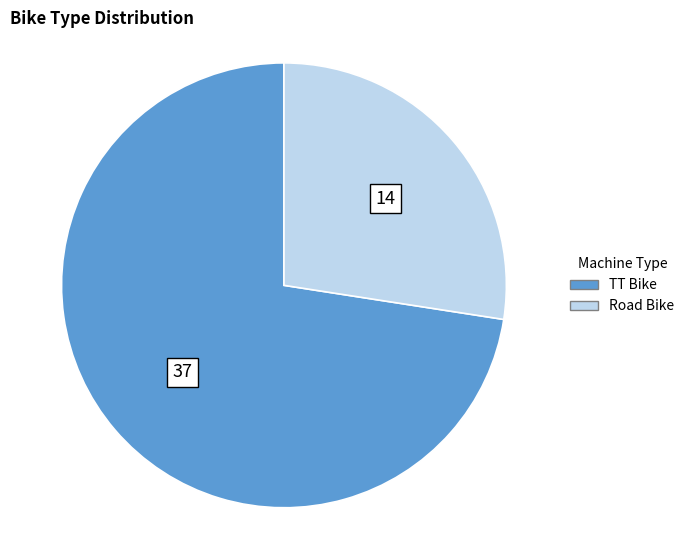

Which category has the biggest portion of the pie?

TT Bike